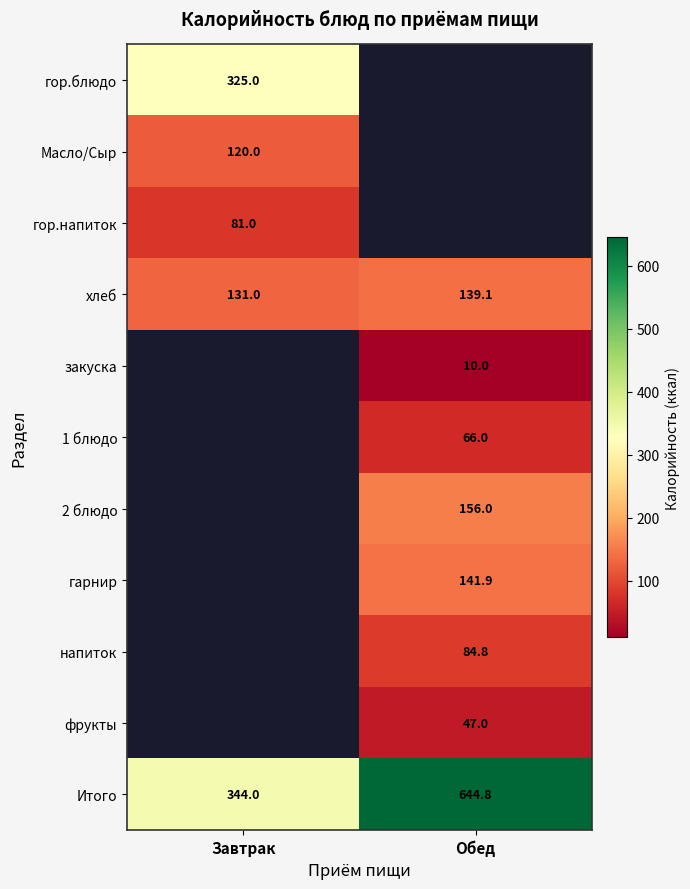

True or false: 2 блюдо has a value of 156.0 at Обед.

True